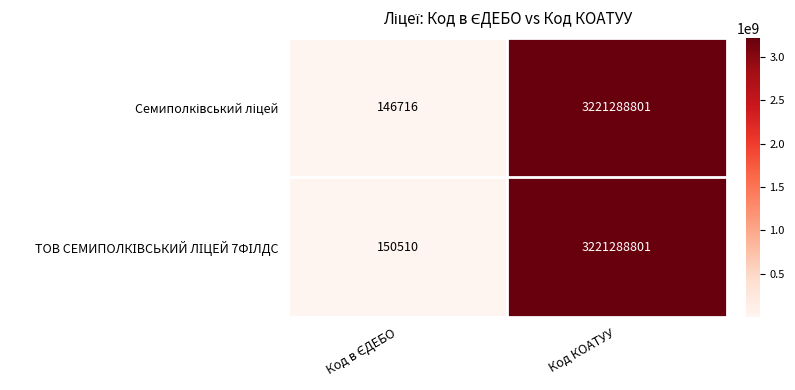

At which category is the sum across all series the highest?

Код КОАТУУ